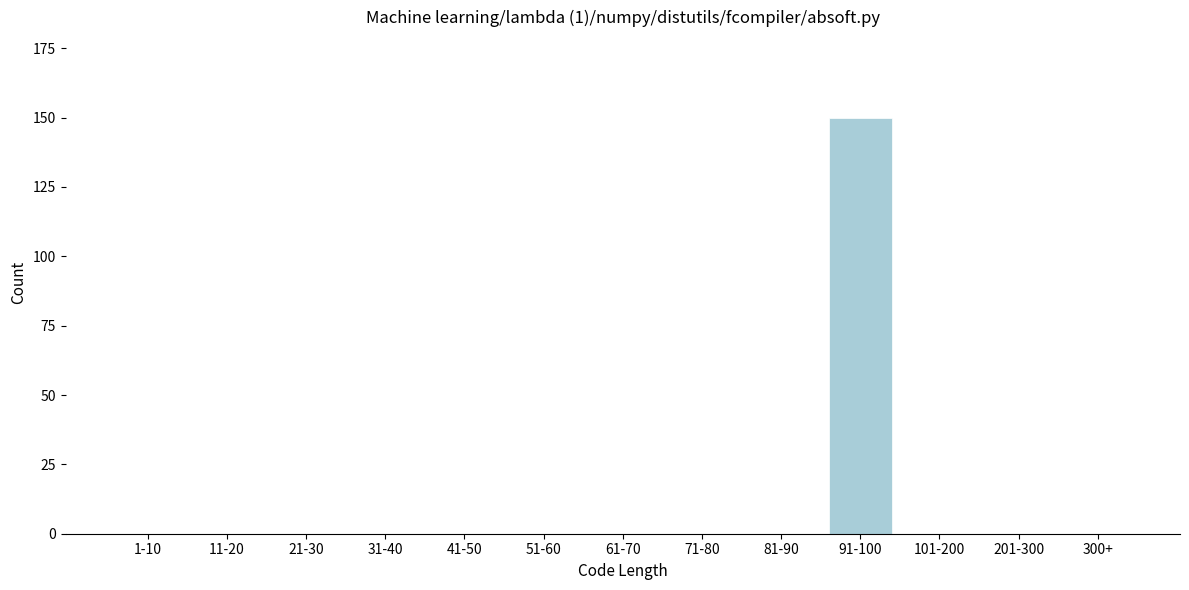

Reading left to right, what are all the values shown in this chart?

1-10=0	11-20=0	21-30=0	31-40=0	41-50=0	51-60=0	61-70=0	71-80=0	81-90=0	91-100=150	101-200=0	201-300=0	300+=0